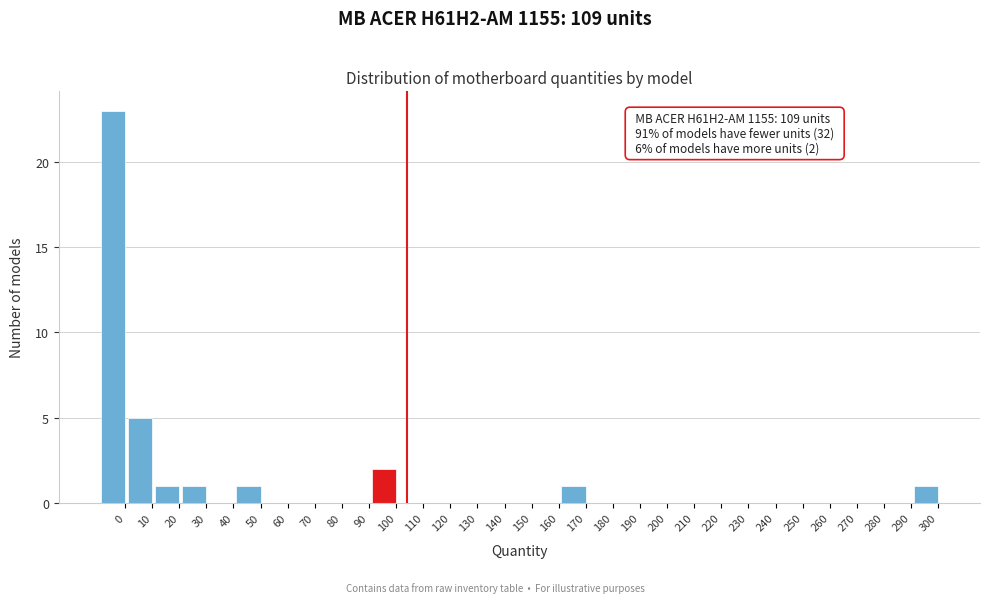

What is the sum of all values?

35